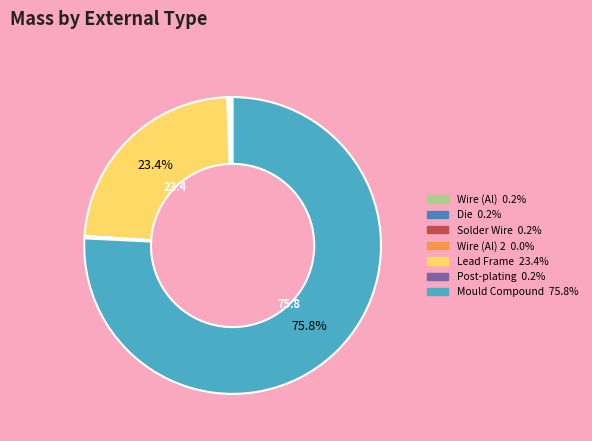

Is there a majority slice in this chart?

Yes